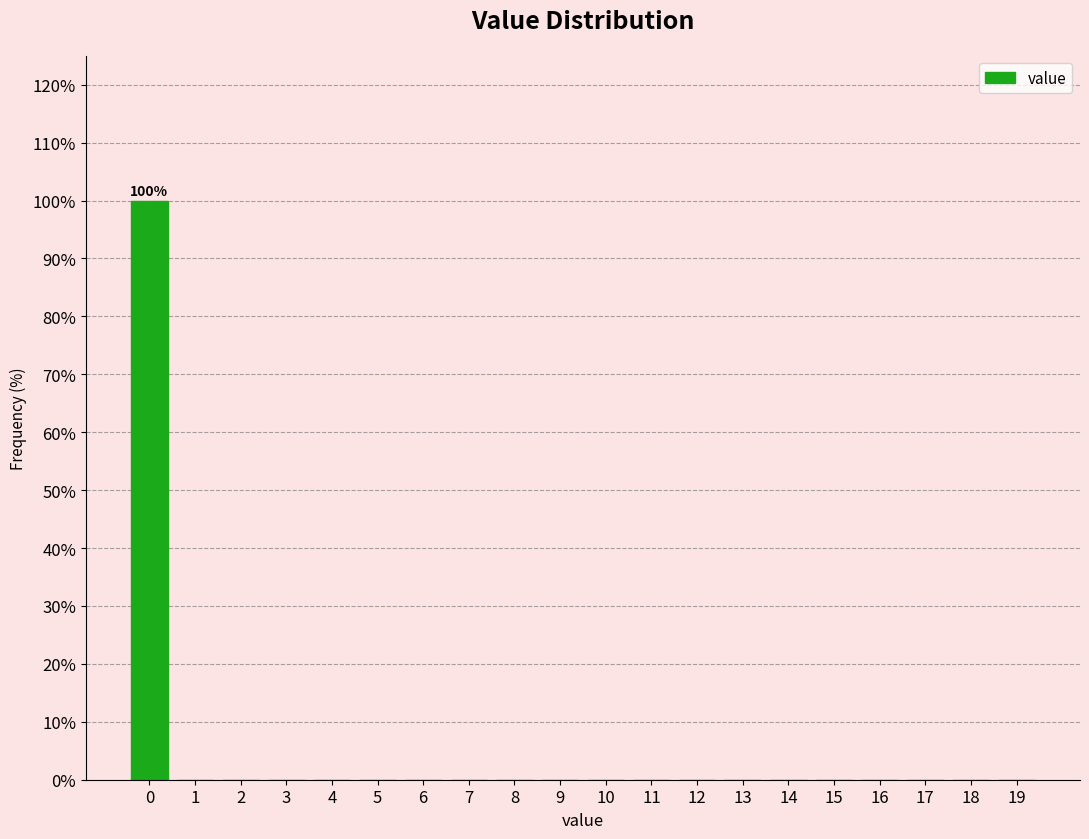

Reading left to right, what are all the values shown in this chart?

0=100	1=0	2=0	3=0	4=0	5=0	6=0	7=0	8=0	9=0	10=0	11=0	12=0	13=0	14=0	15=0	16=0	17=0	18=0	19=0